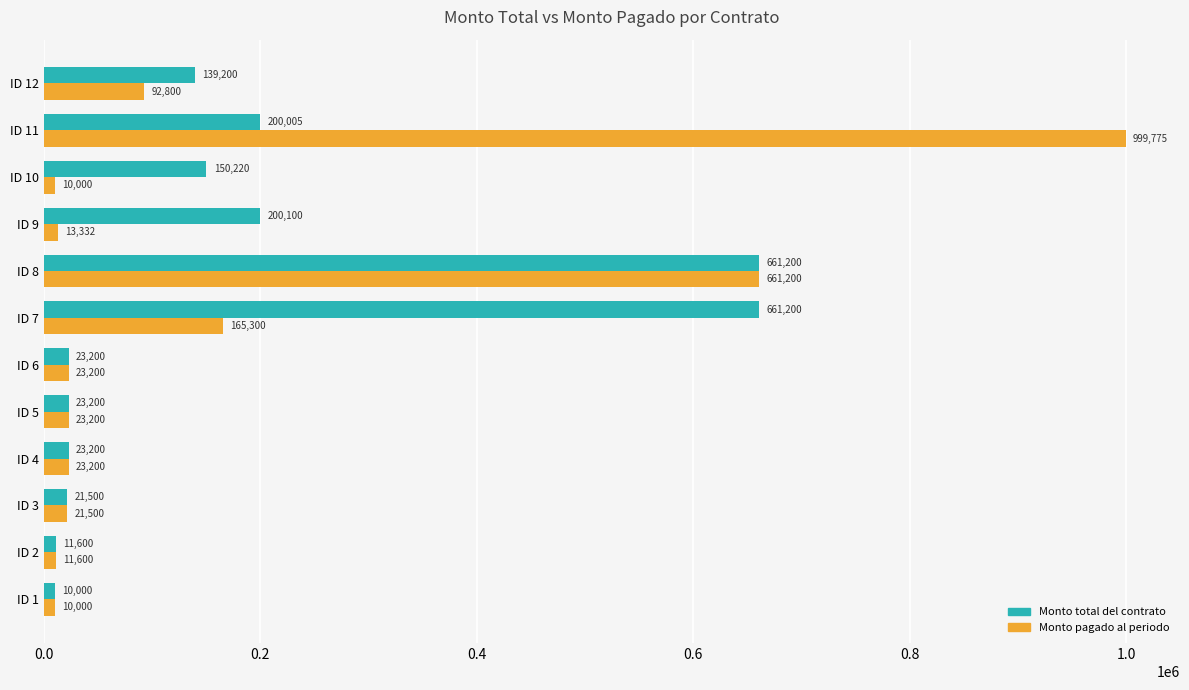

What is the difference between the maximum and minimum values in the Monto pagado al periodo series?

989775